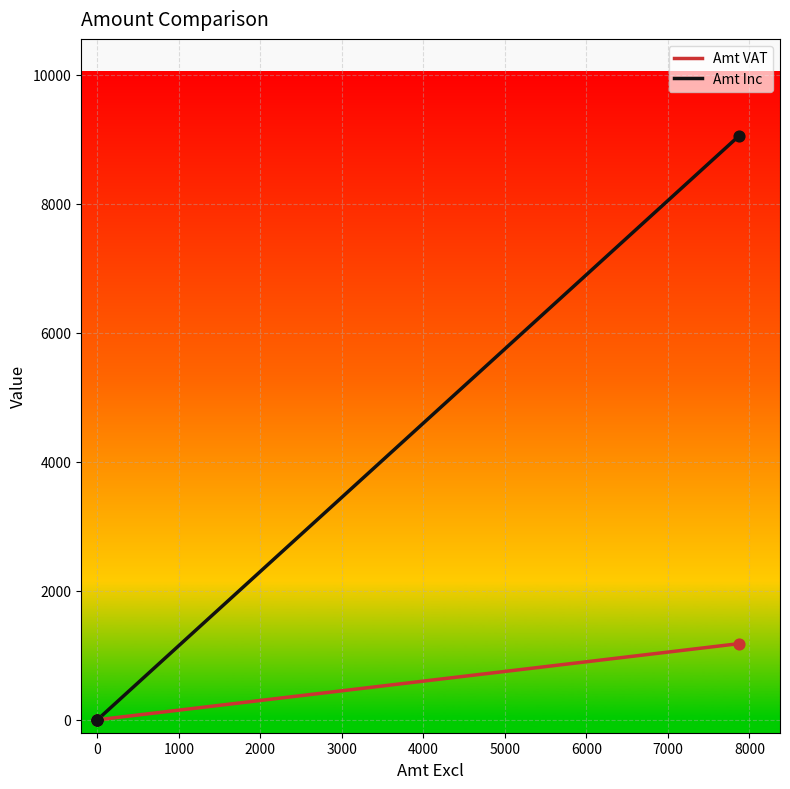

What are all the series names shown in the legend?

Amt VAT, Amt Inc